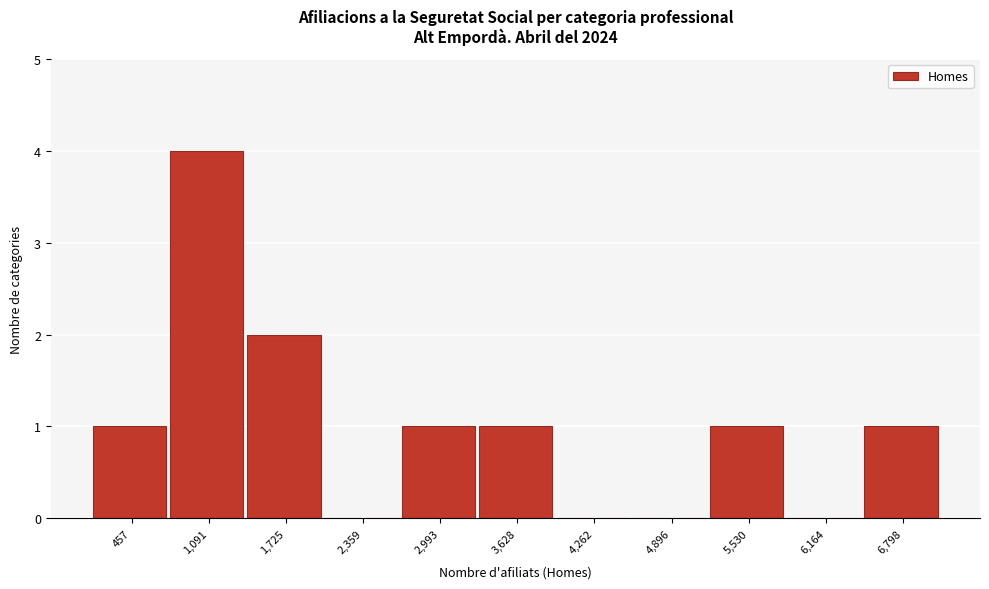

What is the height of the bar covering 3300 to 3900 on the x-axis? Neither the bar edges nor the heights are printed on the chart, so give them approximately, as read against the axes.

1